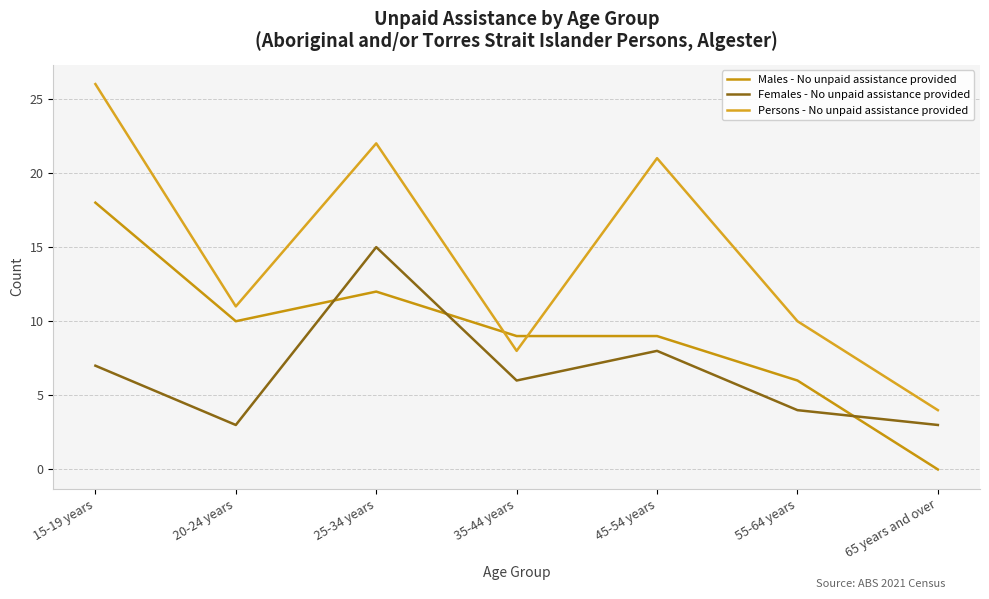

Reading right to left, list all the values displayed in this chart.

Males - No unpaid assistance provided: 0	6	9	9	12	10	18
Females - No unpaid assistance provided: 3	4	8	6	15	3	7
Persons - No unpaid assistance provided: 4	10	21	8	22	11	26